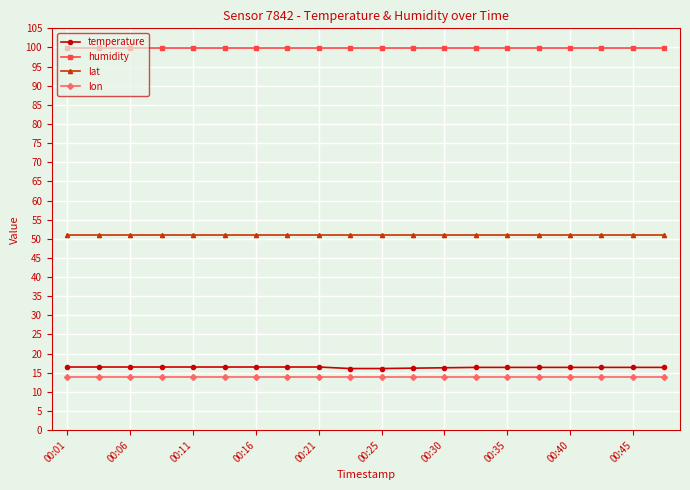

What is the maximum value shown in the chart?

99.9